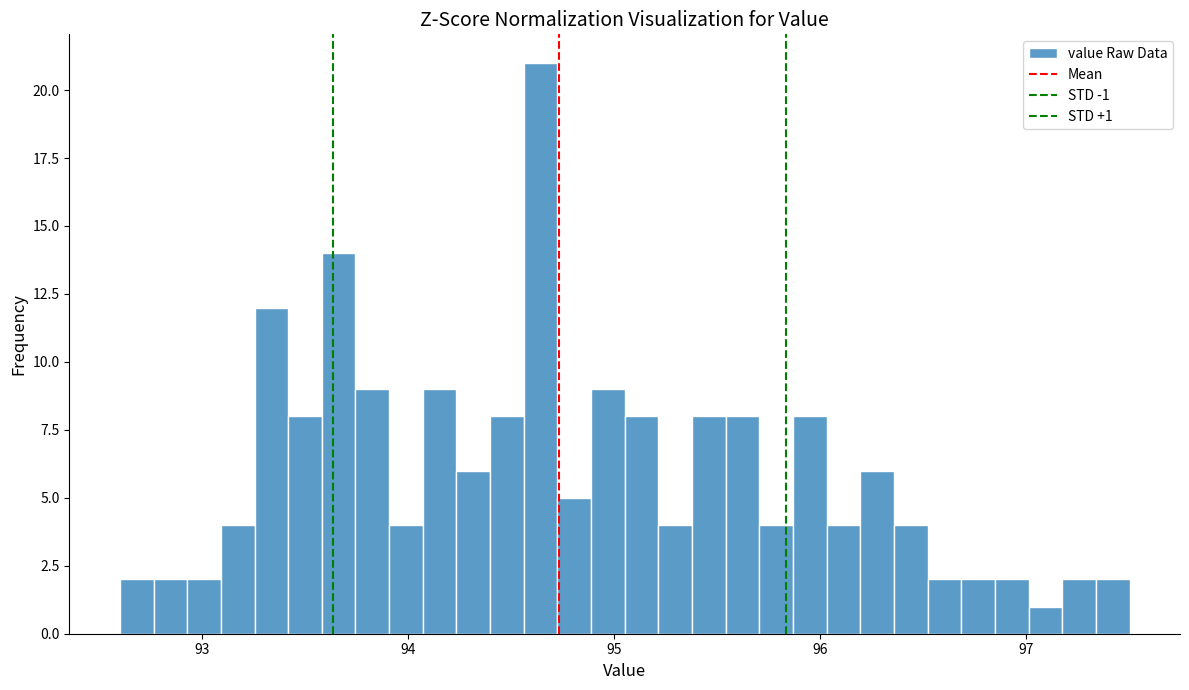

Around what value on the x-axis is the tallest bar? Give the approximate position of its centre, as read against the axis.

94.6